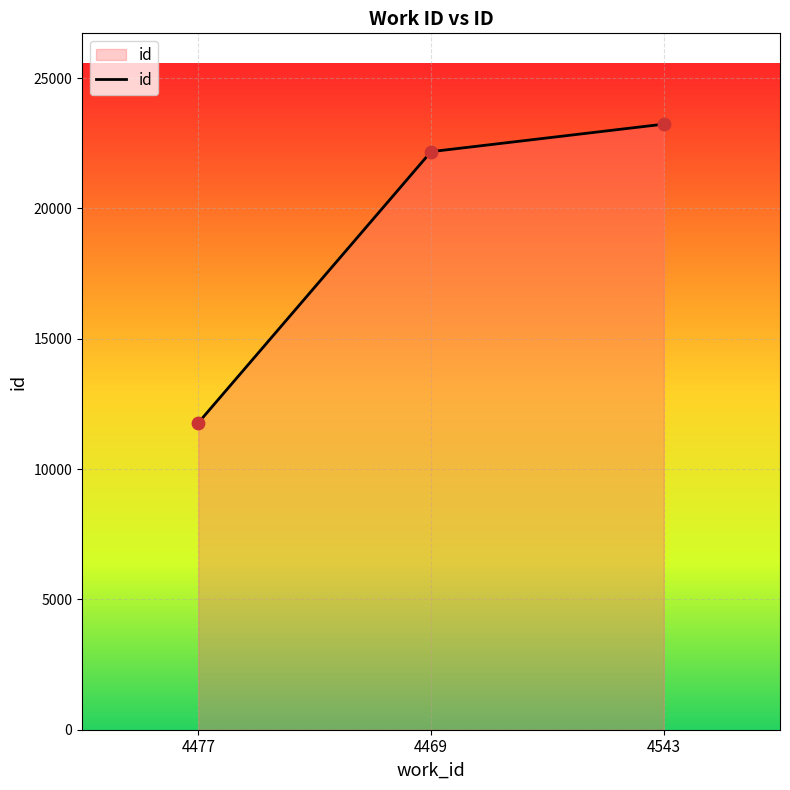

Between 4477 and 4543, which is larger?

4543